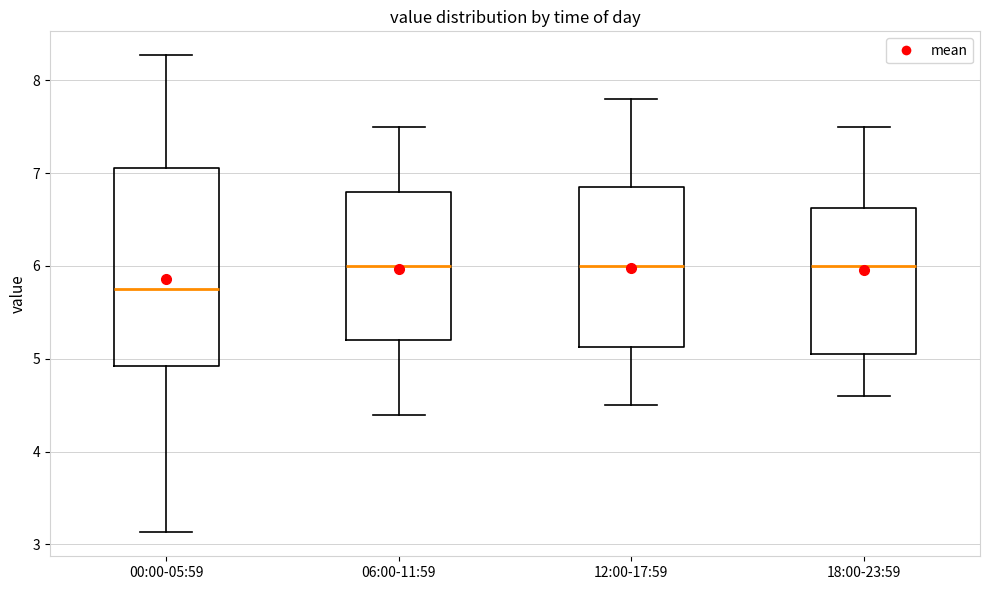

Where does the upper whisker of the box for 12:00-17:59 end on the y-axis? The values are not printed on the chart, so give them approximately, as read against the axis.

7.8